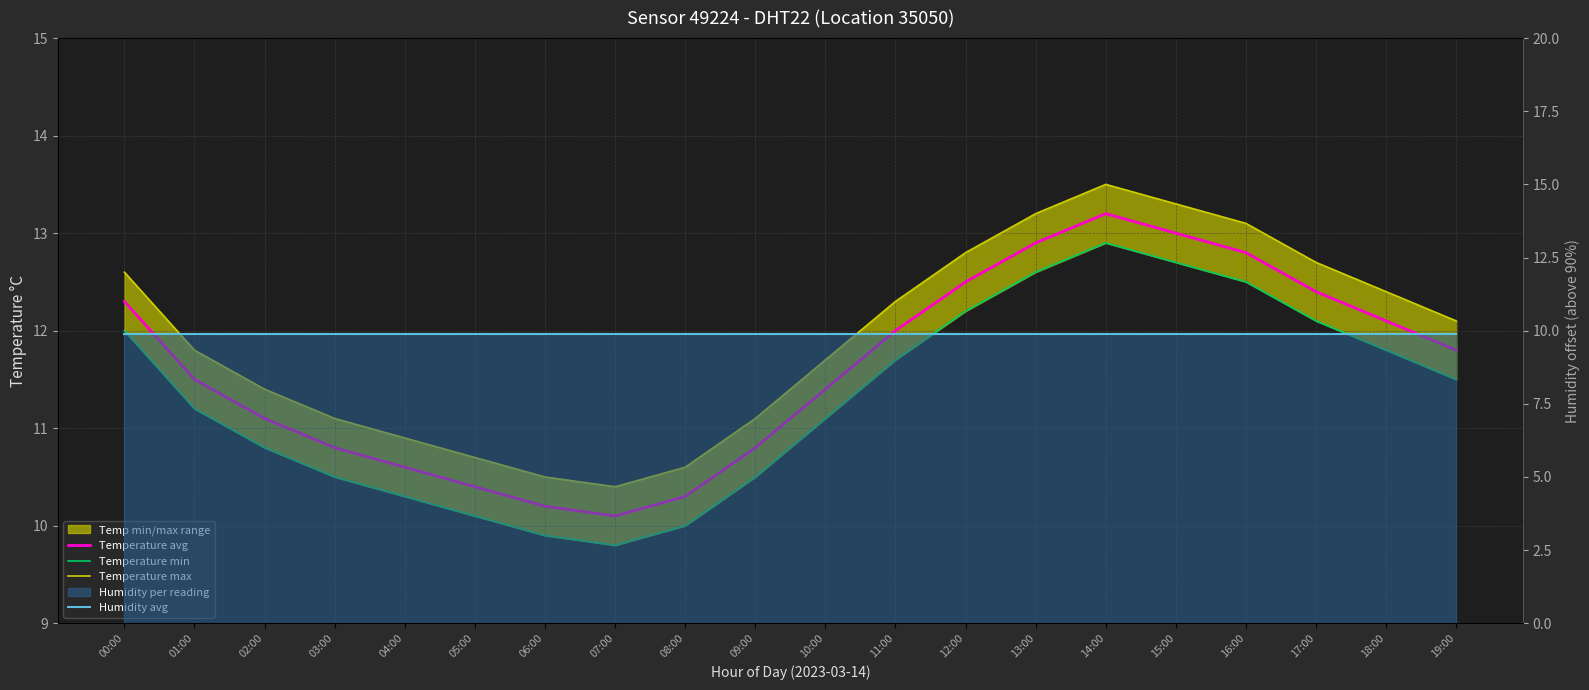

Does the chart display data point markers on the line(s)?

No